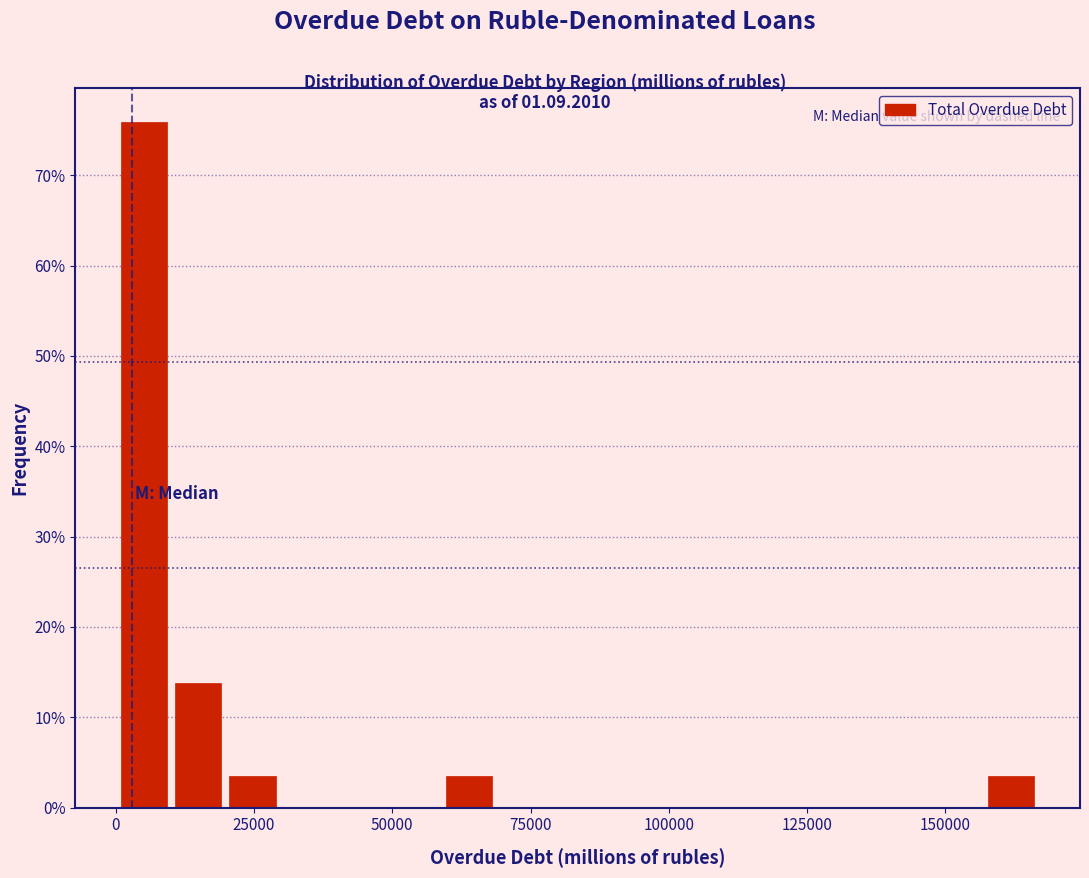

Around what value on the x-axis is the tallest bar? Give the approximate position of its centre, as read against the axis.

5000